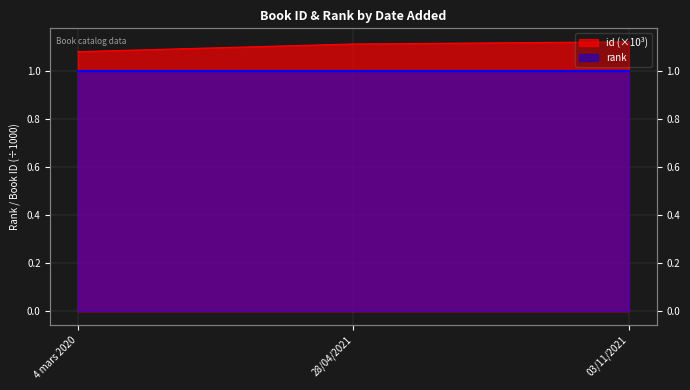

At which category does the chart reach its peak across all series?

03/11/2021